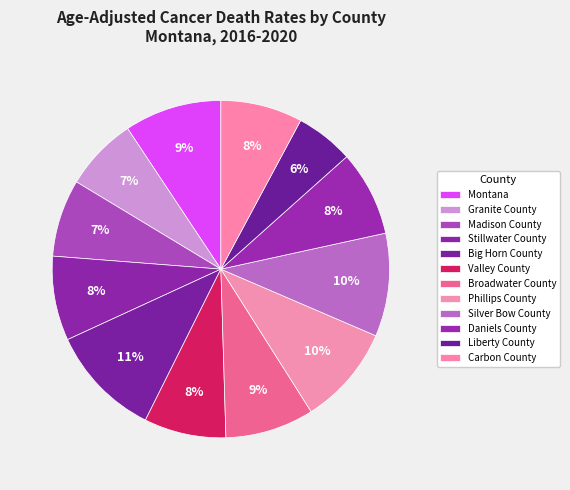

To the nearest percent, what is the difference between the Phillips County and Granite County slice percentages?

3%